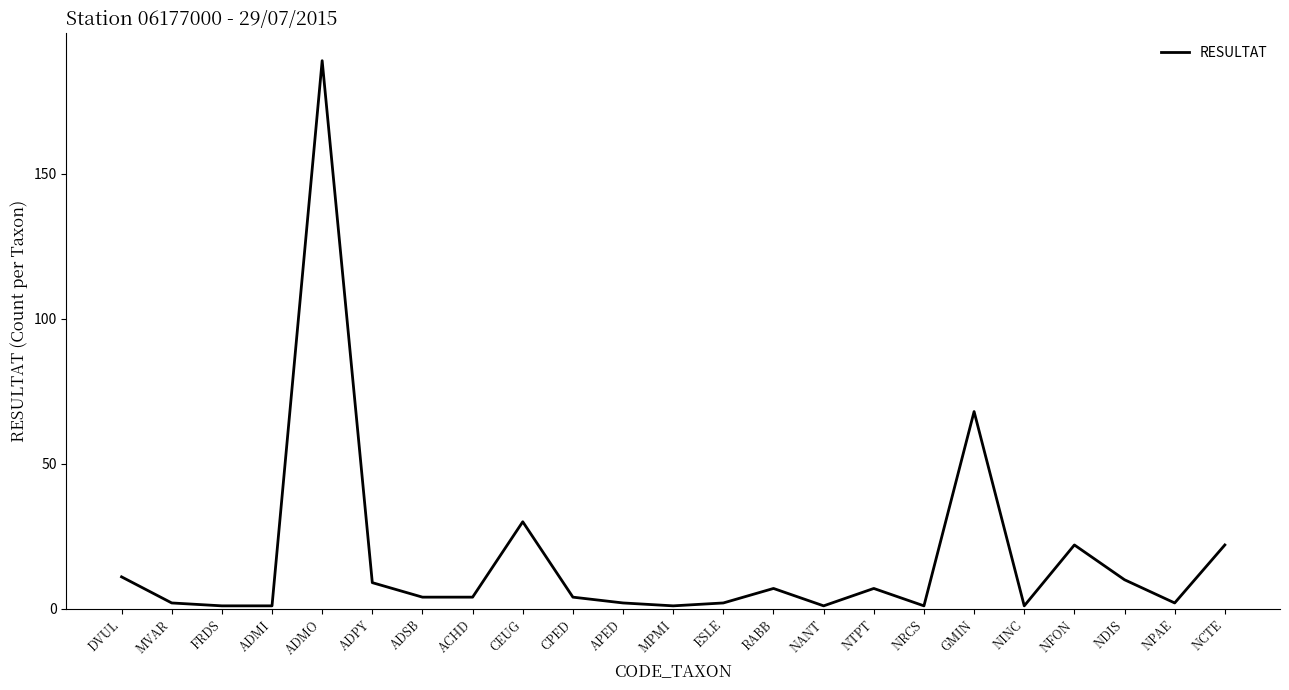

True or false: the data shows 11 at DVUL.

True